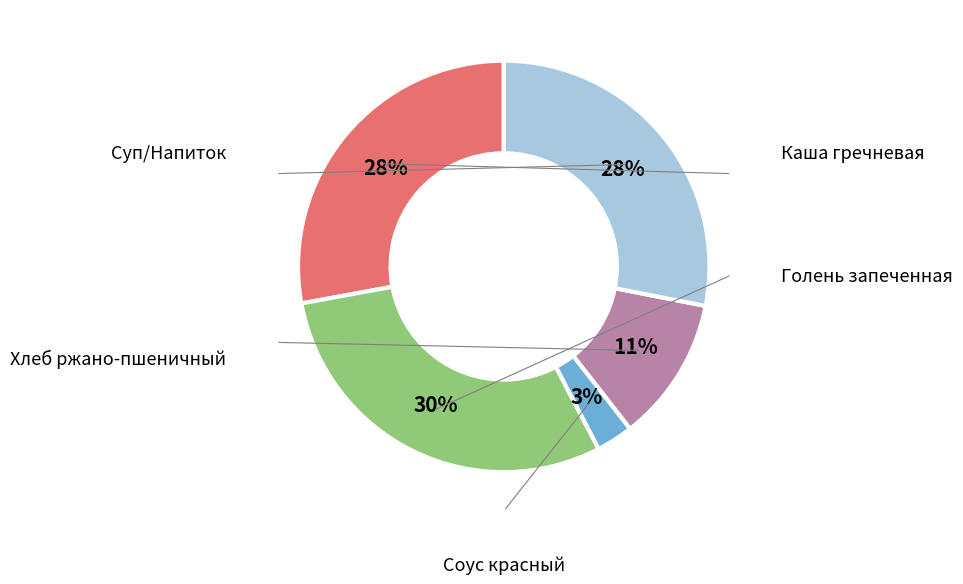

Is there any slice that represents more than half of the pie?

No